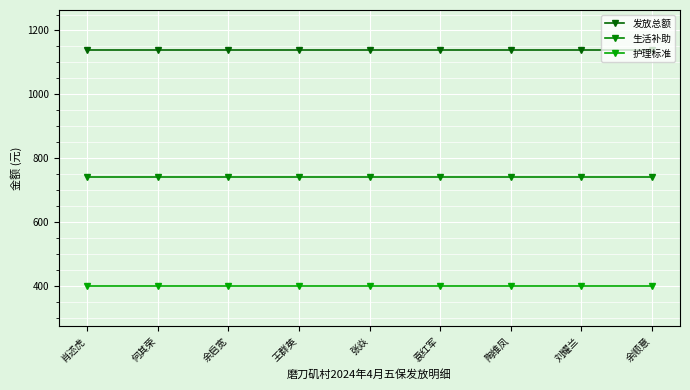

The 护理标准 series shows 537 at 陶维凤. True or false?

False